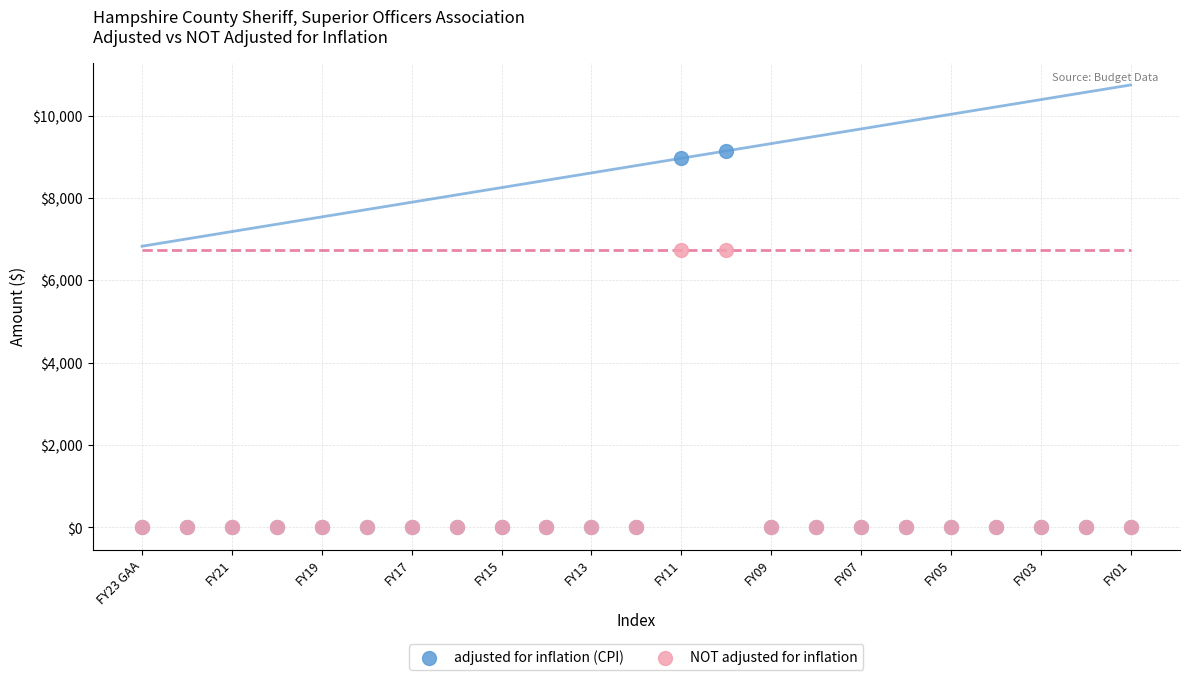

Which series has the widest spread of Y values?

adjusted for inflation (CPI)